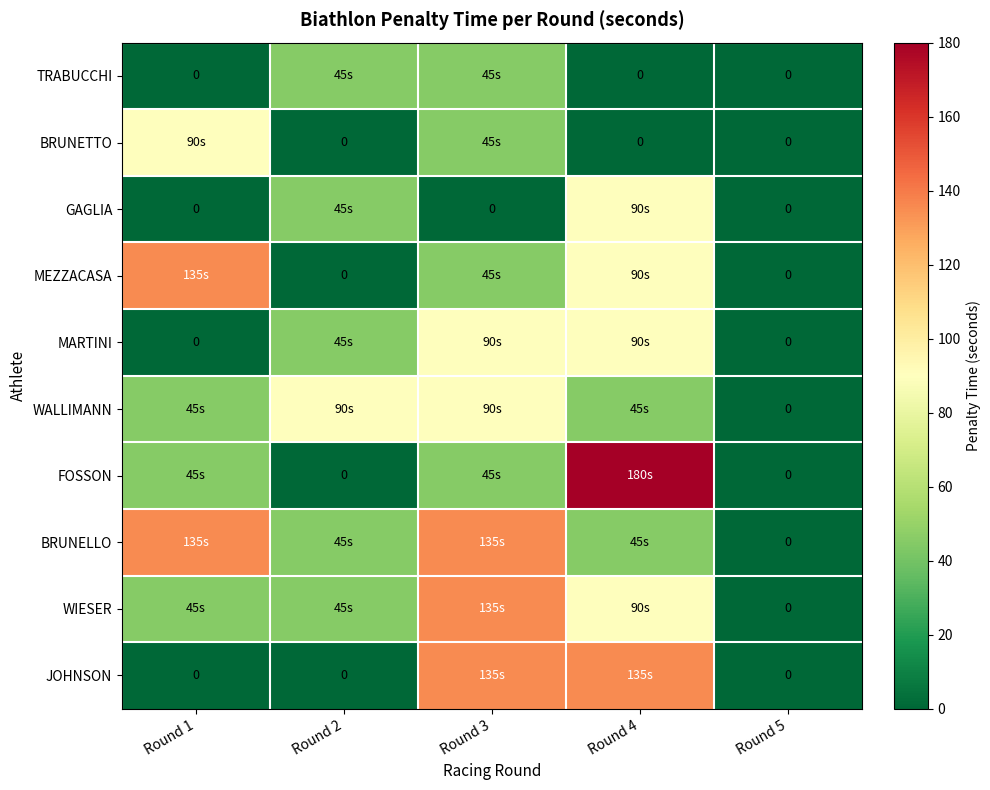

Which series has the widest spread of values?

FOSSON